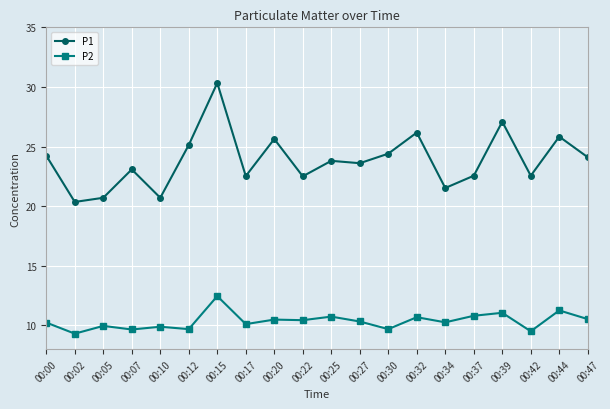

At how many categories does at least one series exceed 12?

20